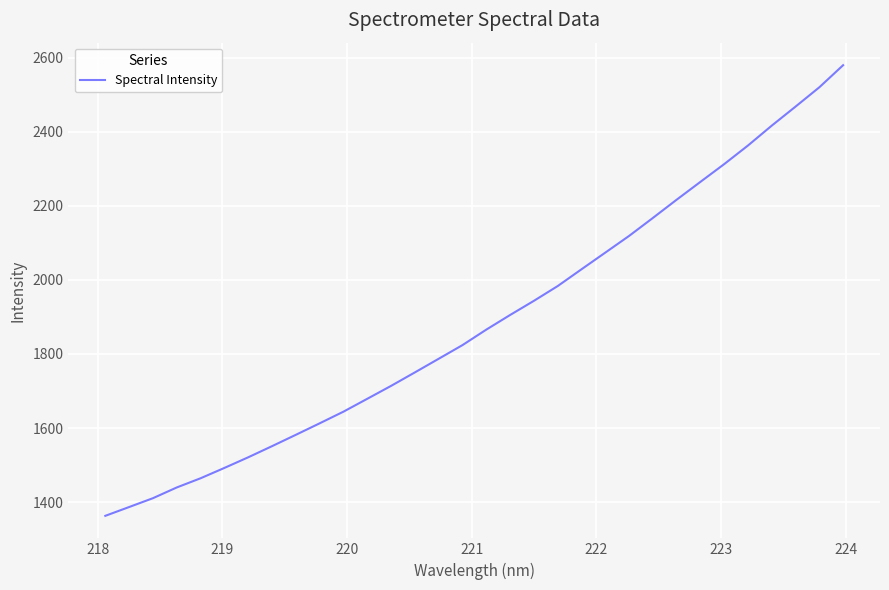

How many categories are shown in the chart?

32